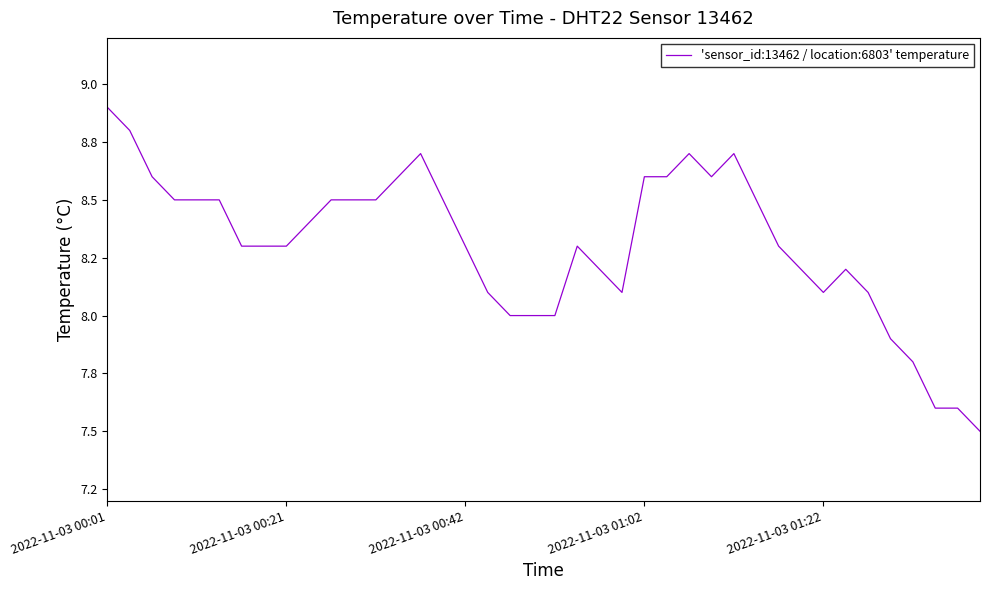

At which label does the data first exceed 8?

2022-11-03 00:01